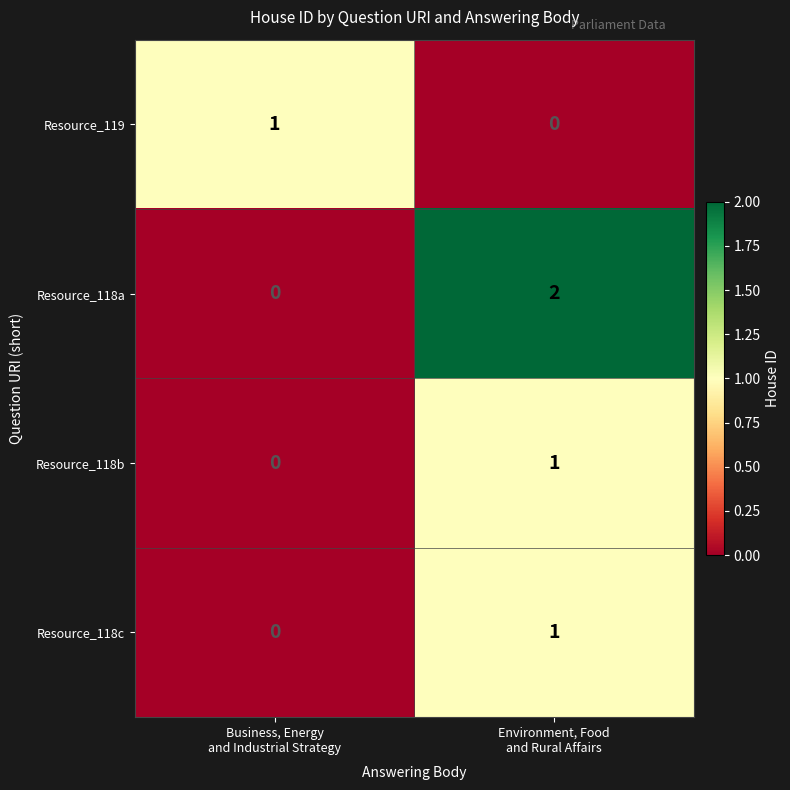

Reading left to right, list all the values displayed in this chart.

Resource_119: 1	0
Resource_118a: 0	2
Resource_118b: 0	1
Resource_118c: 0	1